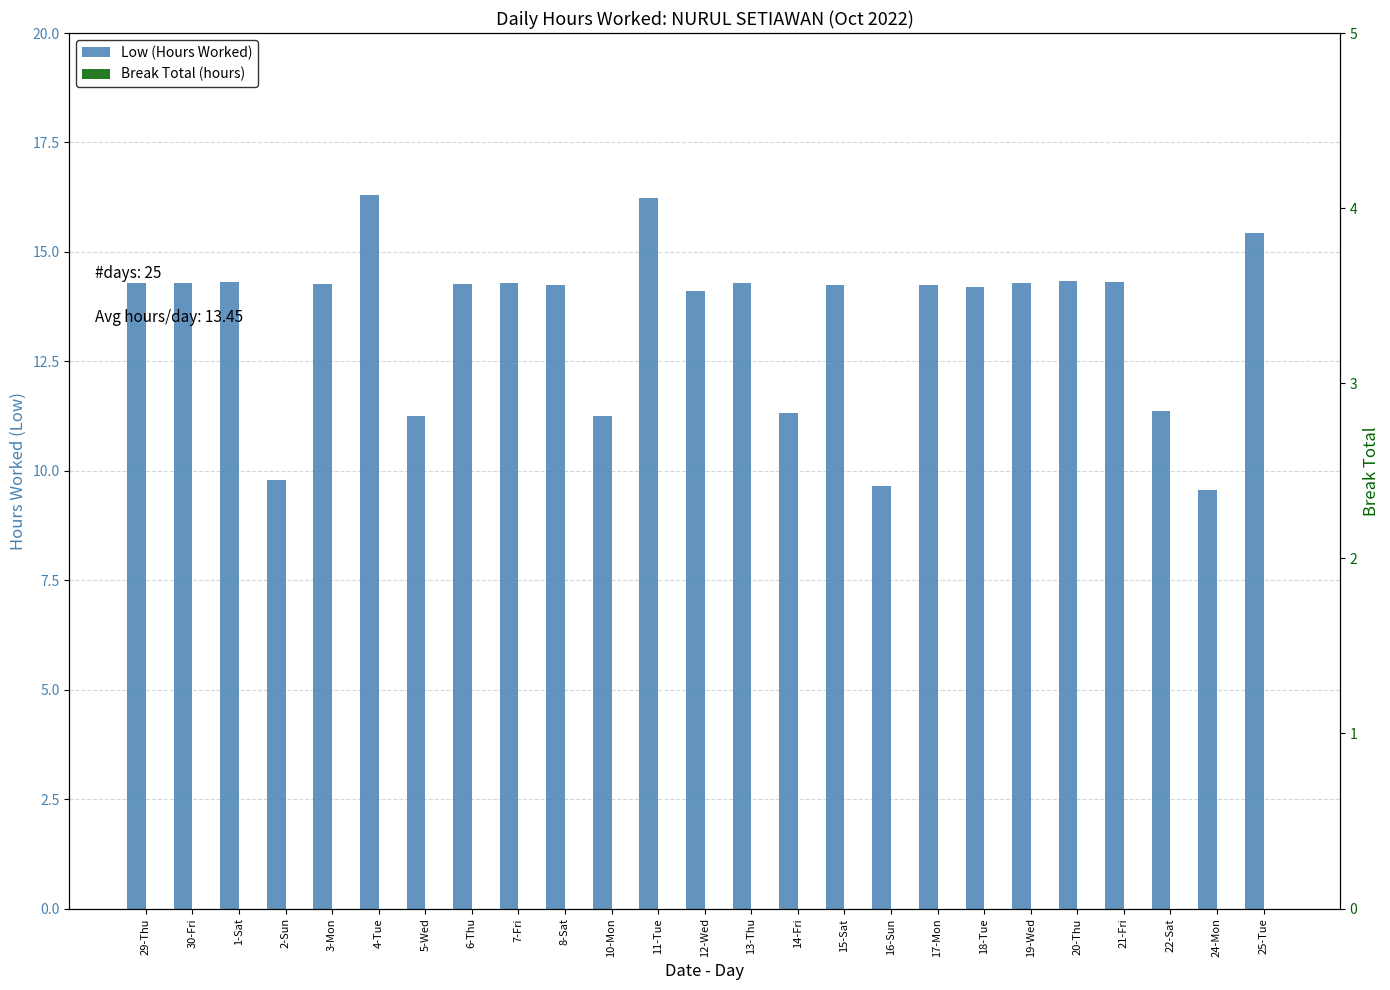

Which series has the largest total across all categories?

Low (Hours Worked)